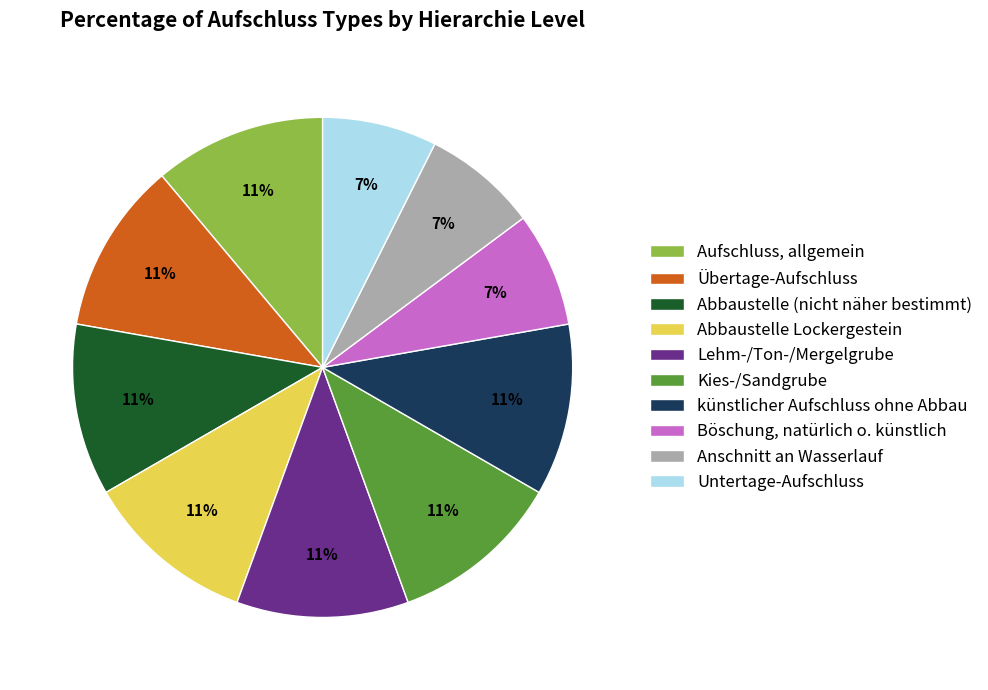

True or false: Lehm-/Ton-/Mergelgrube accounts for 3% of the total.

False